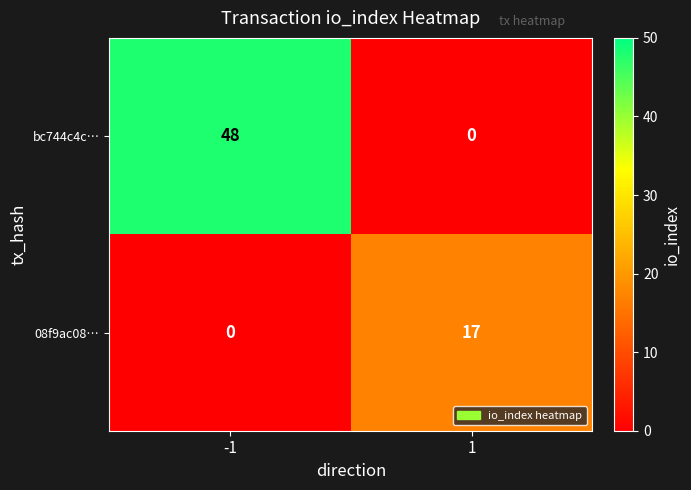

Read the 08f9ac08… value at 1.

17